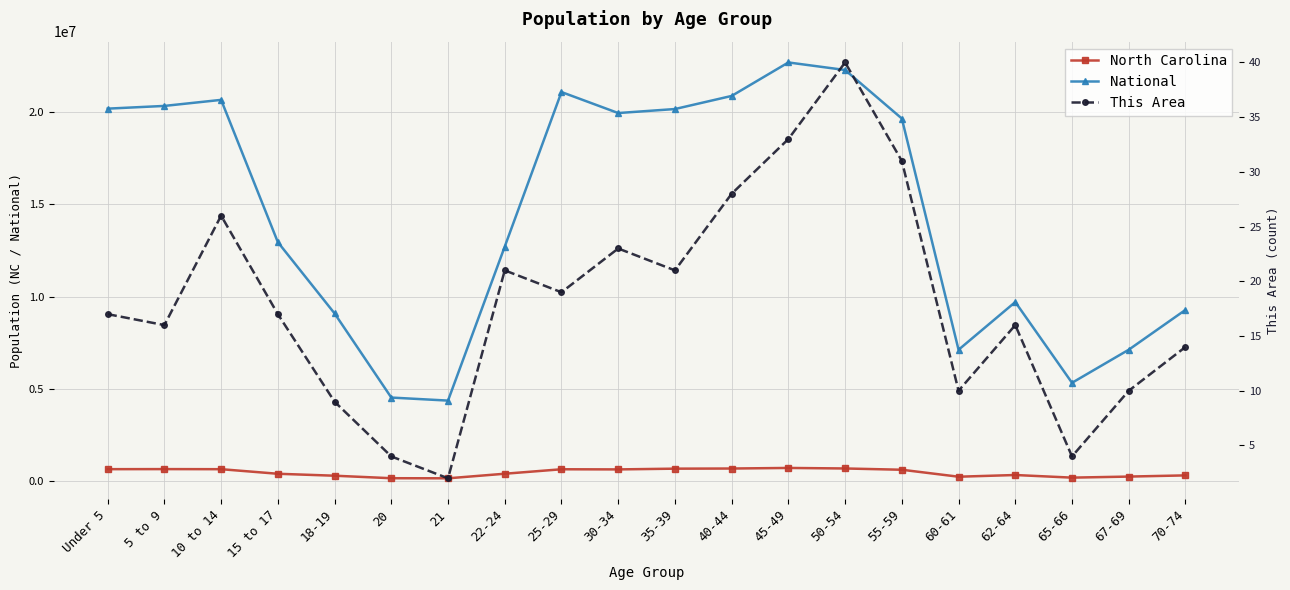

What is the value of the North Carolina point at the 9th from the left?

627036